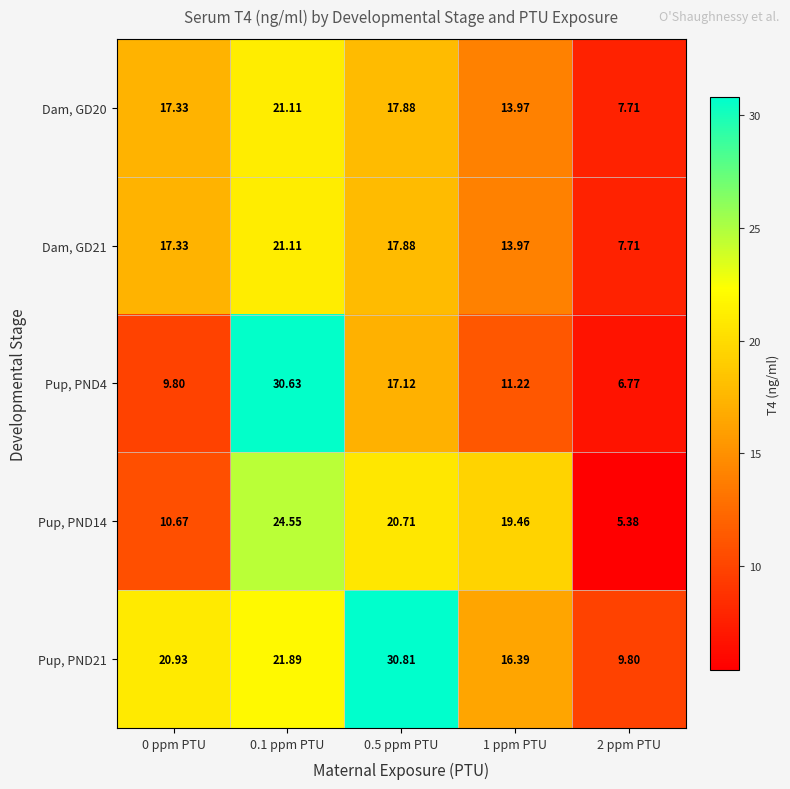

Which label corresponds to the largest value in the chart?

0.5 ppm PTU